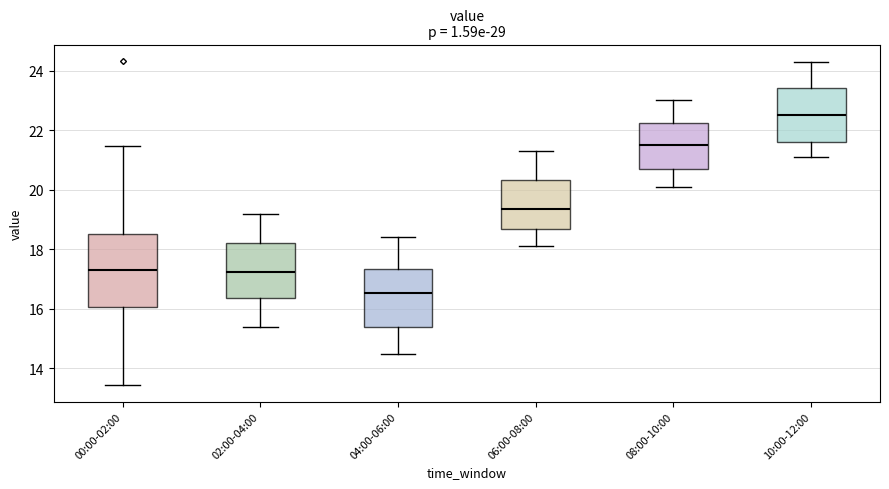

Which box's median line is the highest?

10:00-12:00